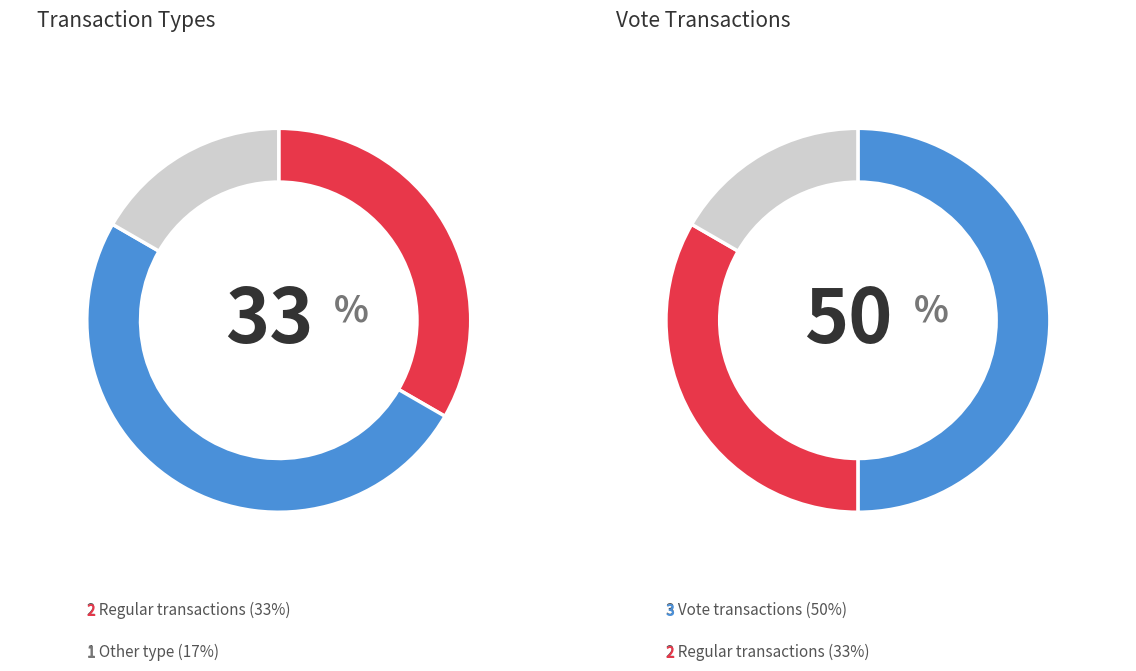

What is the largest slice in the pie chart?

Vote